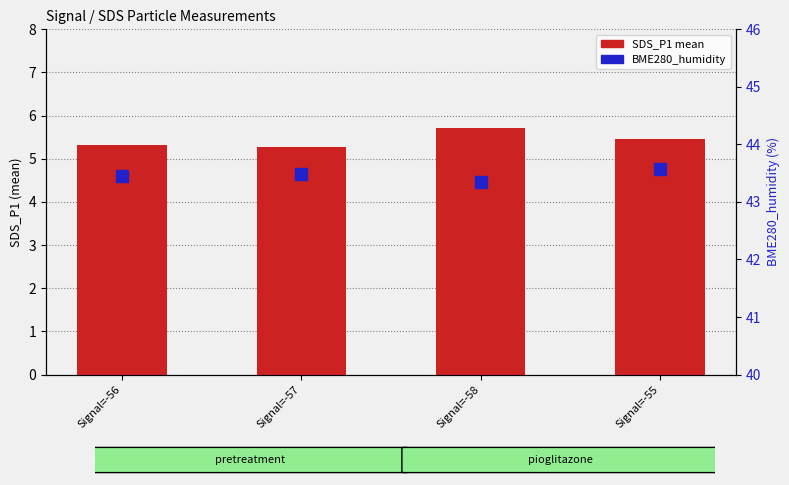

Which series has the widest spread of values?

SDS_P1 mean